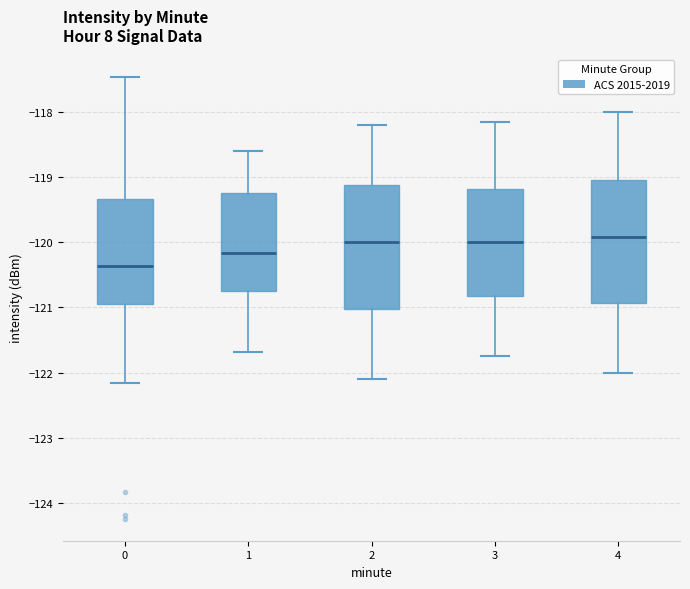

Reading left to right, read every box against the y-axis: the position of its median line, the range the box covers, and the ends of its whiskers. The values are not printed on the chart, so give them approximately, as read against the axis.

0: median -120.4, box -120.9 to -119.3, whiskers -122.2 to -117.5
1: median -120.2, box -120.7 to -119.2, whiskers -121.7 to -118.6
2: median -120.0, box -121.0 to -119.1, whiskers -122.1 to -118.2
3: median -120.0, box -120.8 to -119.2, whiskers -121.7 to -118.1
4: median -119.9, box -120.9 to -119.0, whiskers -122.0 to -118.0